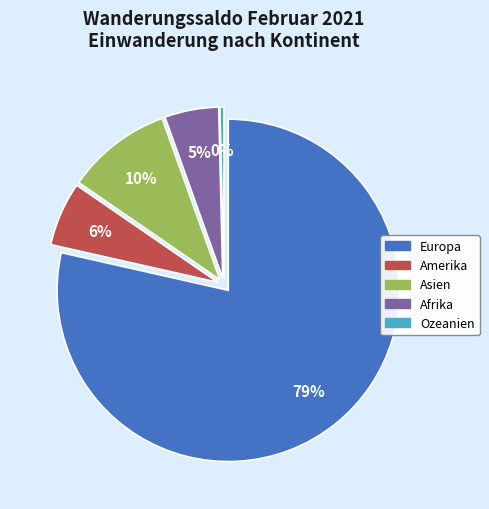

To the nearest percent, what is the combined percentage of Afrika and Ozeanien?

5%